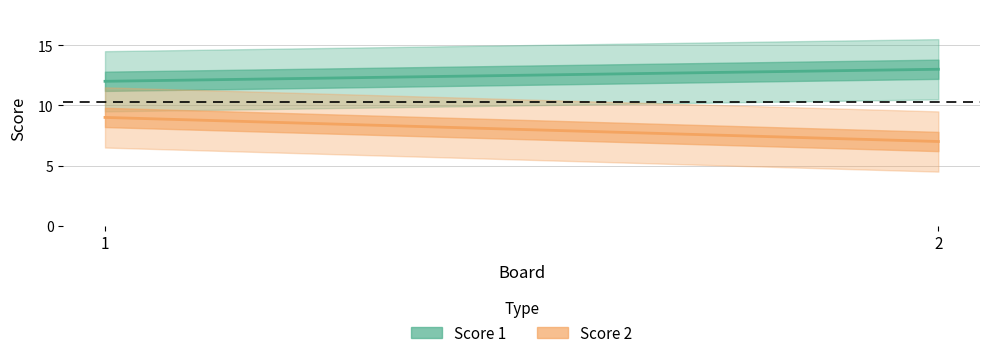

List the series in order of their overall mean, lowest first.

Score 2, Score 1